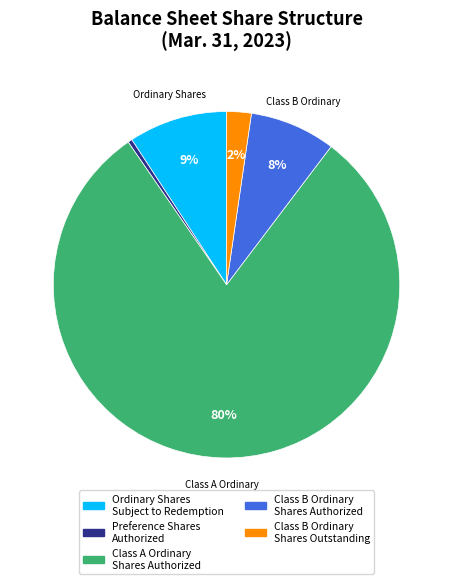

True or false: Class B Ordinary Shares Authorized accounts for 8% of the total.

True